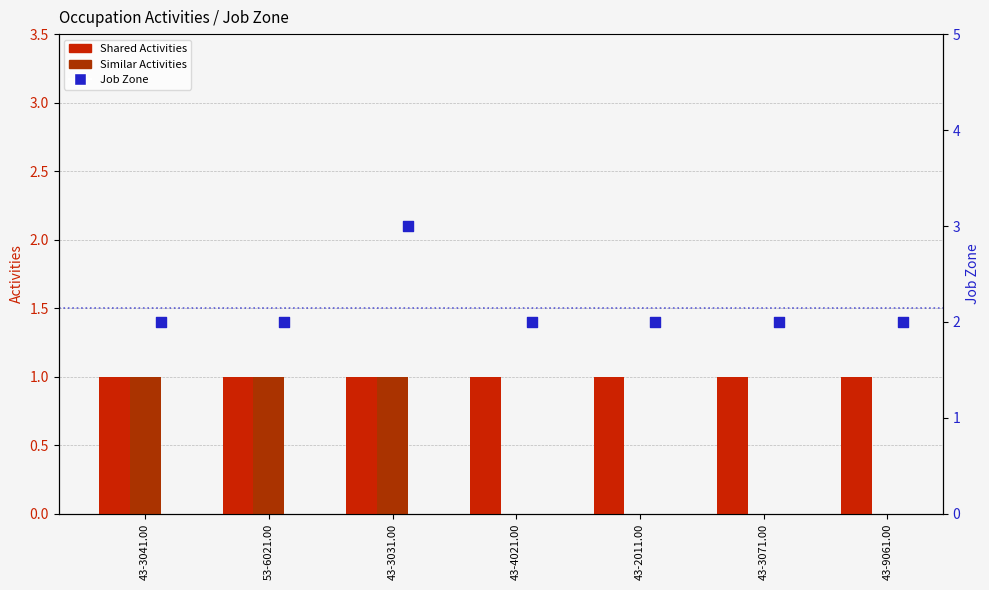

Which series contains the highest Y value?

Job Zone